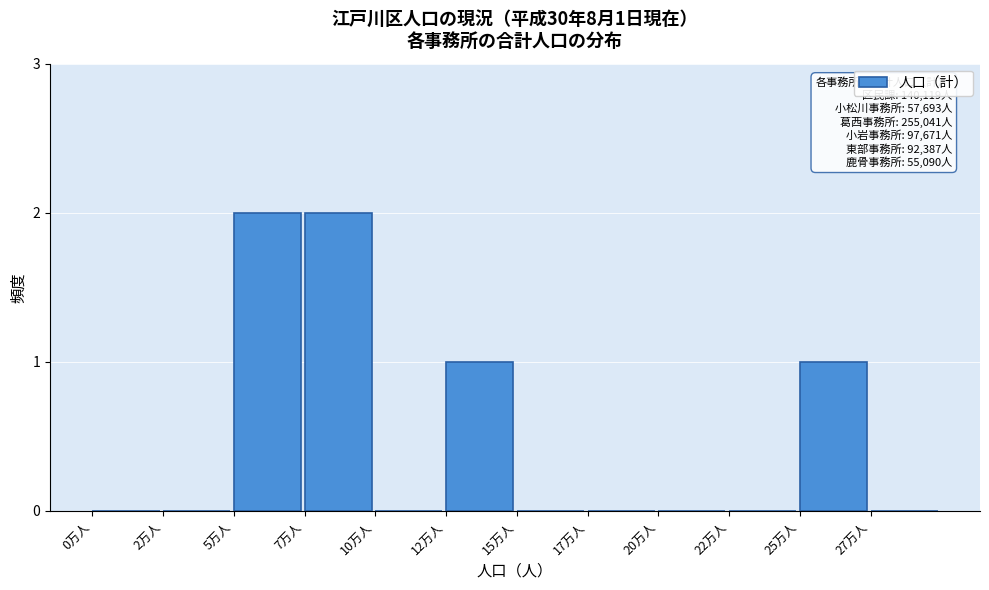

Reading left to right, transcribe all the data shown in this chart.

0万人=0	2万人=0	5万人=2	7万人=2	10万人=0	12万人=1	15万人=0	17万人=0	20万人=0	22万人=0	25万人=1	27万人=0